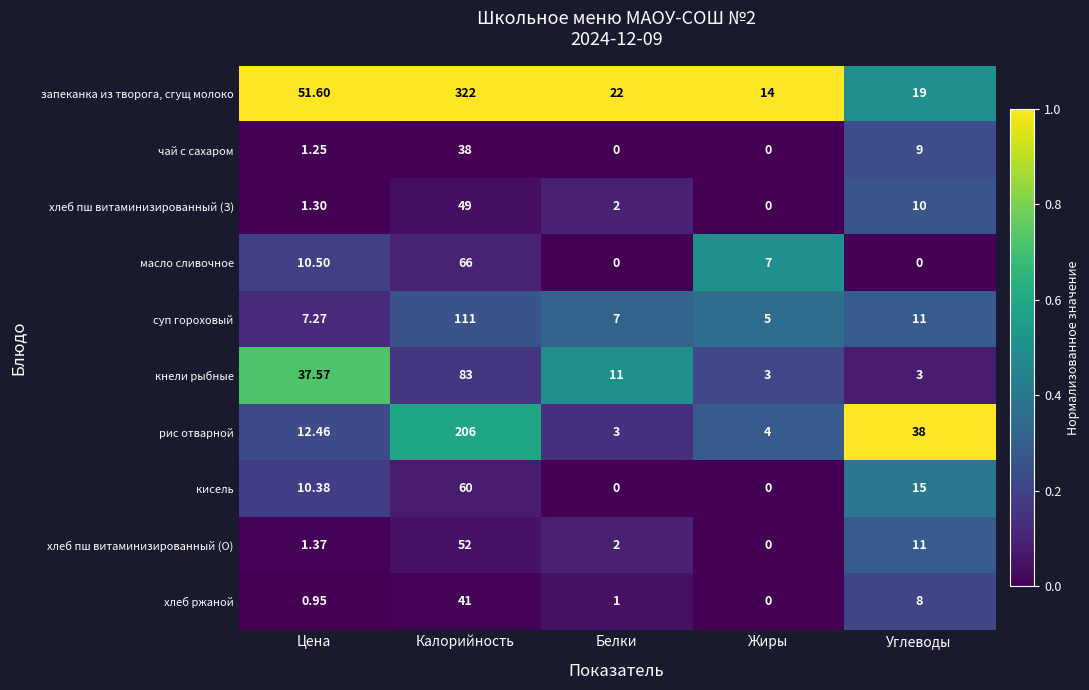

How many series are shown in this chart?

10